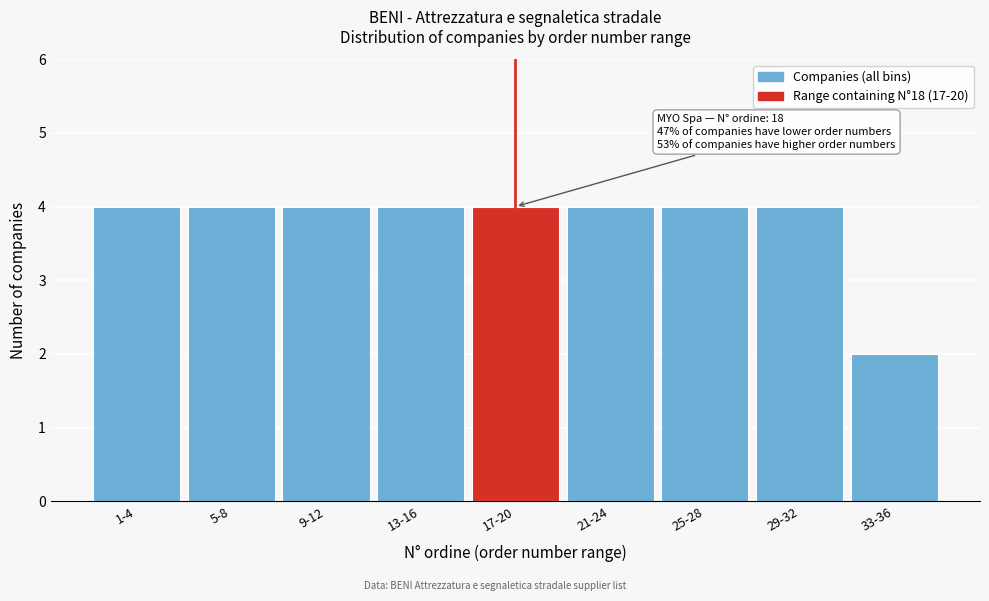

Reading right to left, extract all data points from this chart.

33-36=2	29-32=4	25-28=4	21-24=4	17-20=4	13-16=4	9-12=4	5-8=4	1-4=4